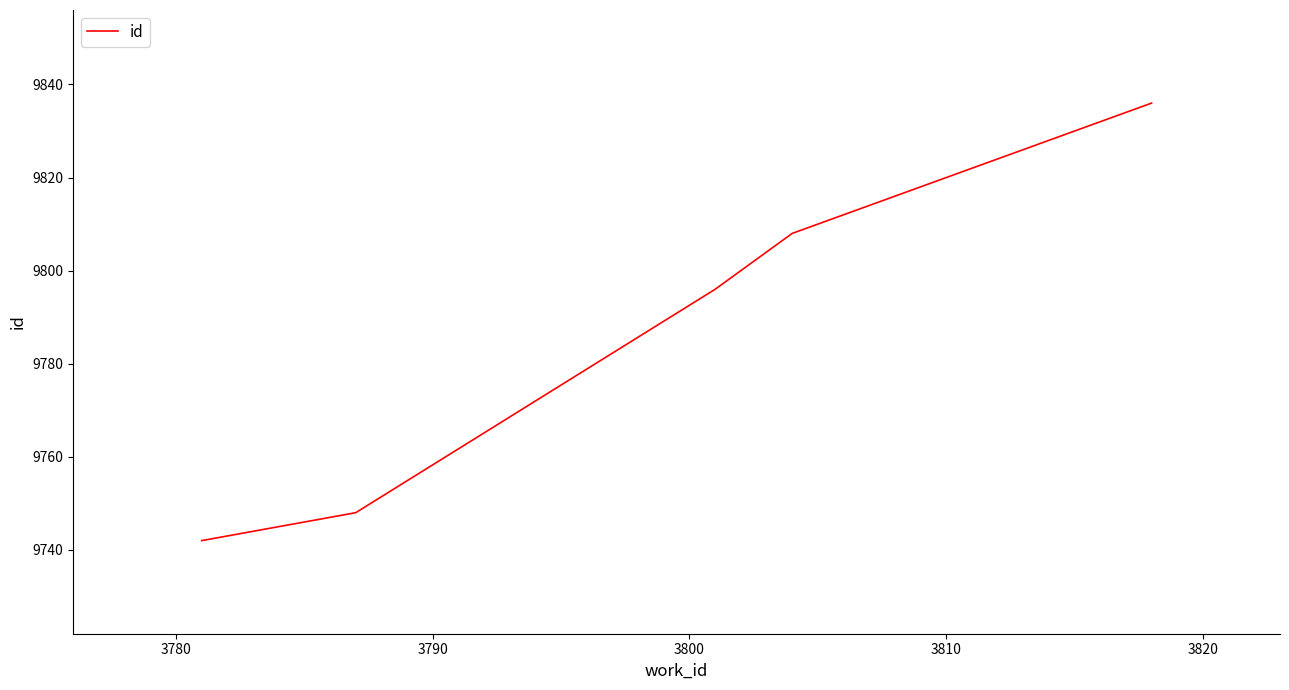

What is the greatest value displayed?

9836